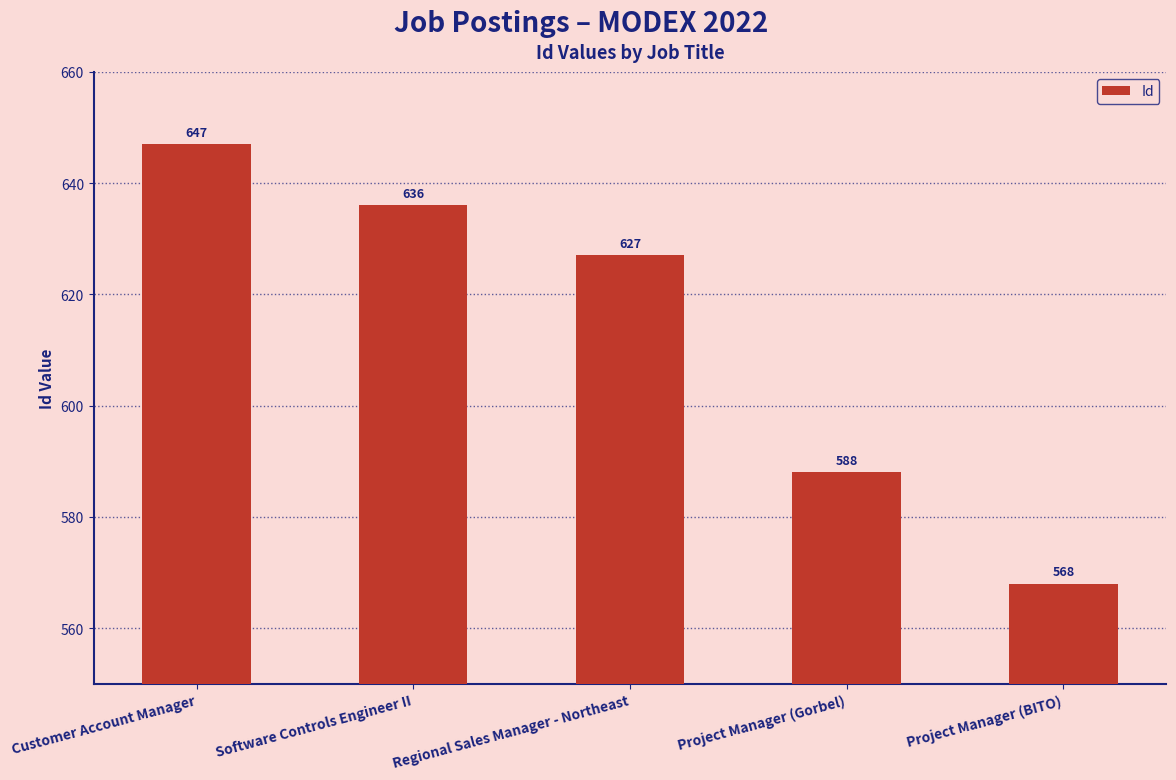

Rank the categories by value from highest to lowest.

Customer Account Manager, Software Controls Engineer II, Regional Sales Manager - Northeast, Project Manager (Gorbel), Project Manager (BITO)